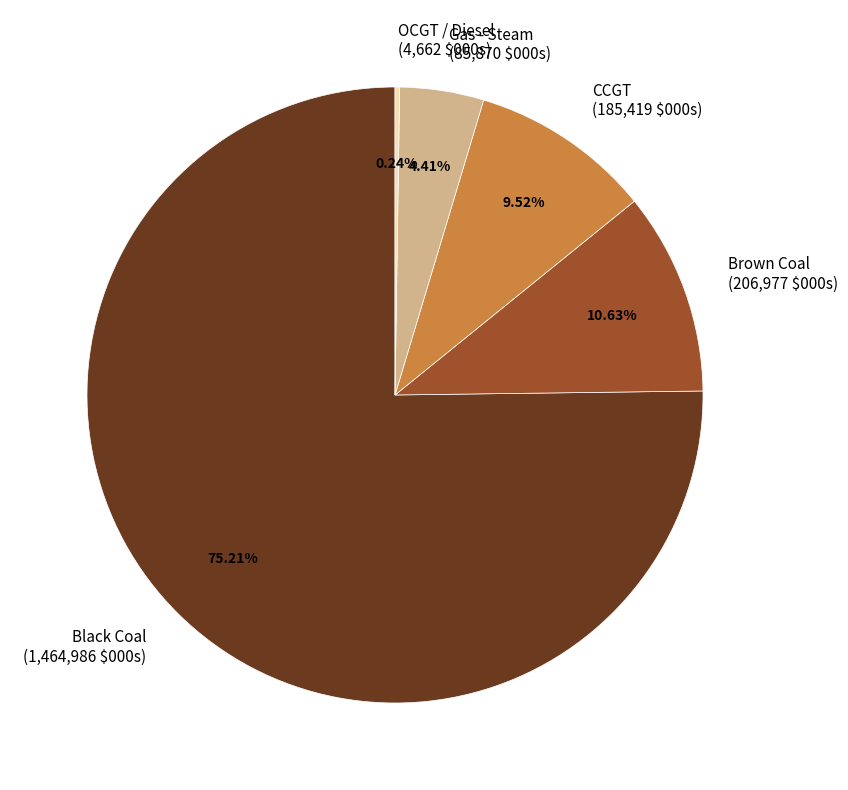

Is there a majority slice in this chart?

Yes